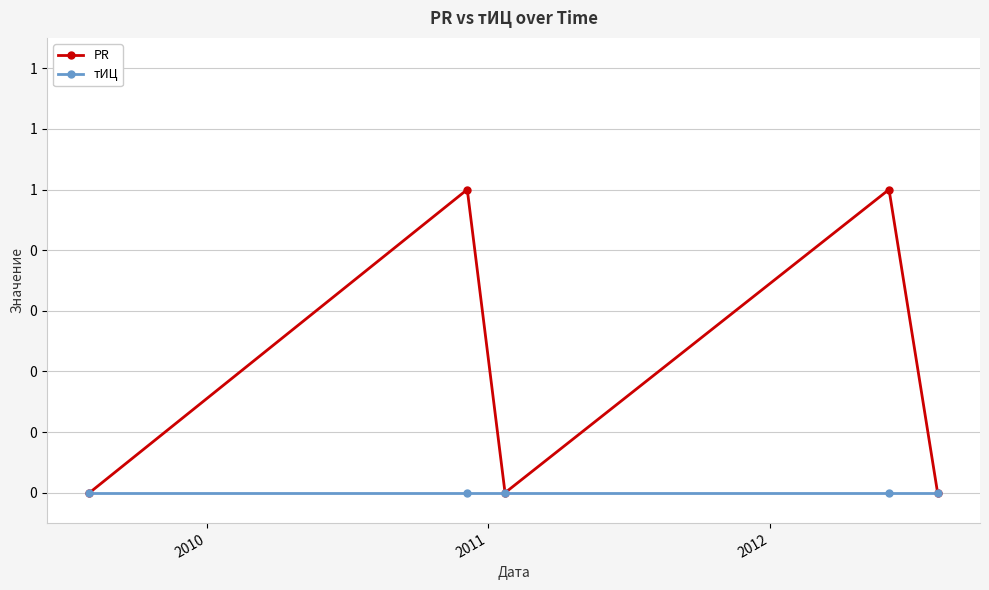

List the series in order of their overall mean, highest first.

PR, тИЦ